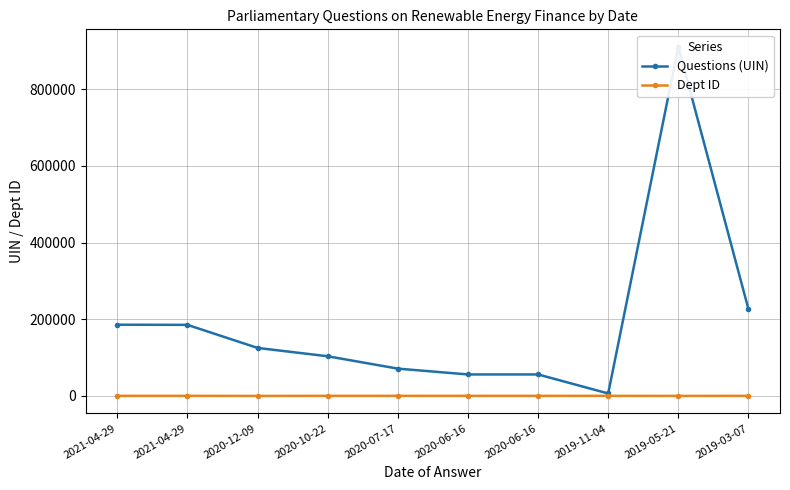

What is the difference between the second highest and minimum values in the Dept ID series?

187